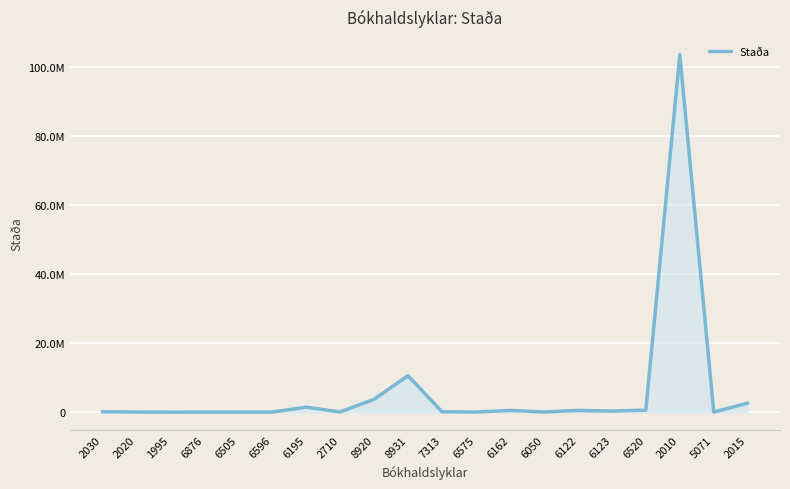

Is it true that the value at 6505 is 11764.7?

True